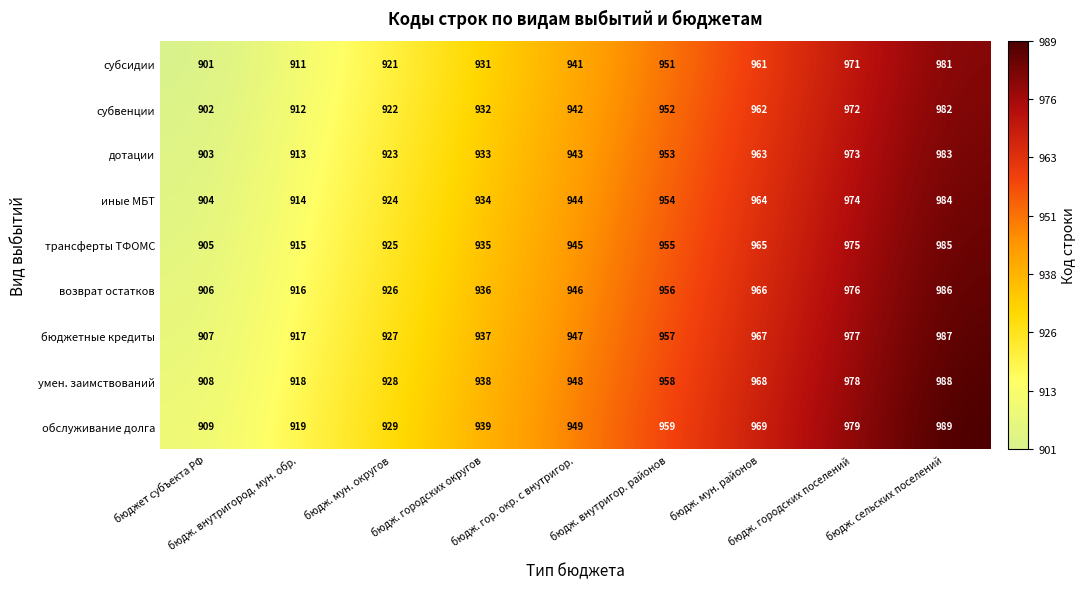

At how many categories does at least one series exceed 967?

3